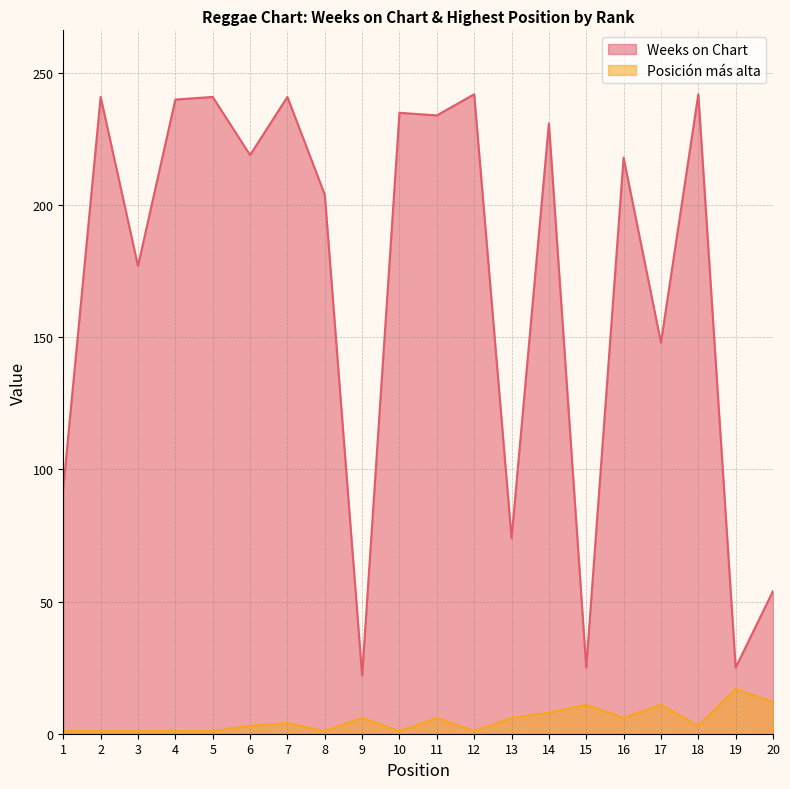

What is the difference between the second highest and minimum values in the Posición más alta series?

11